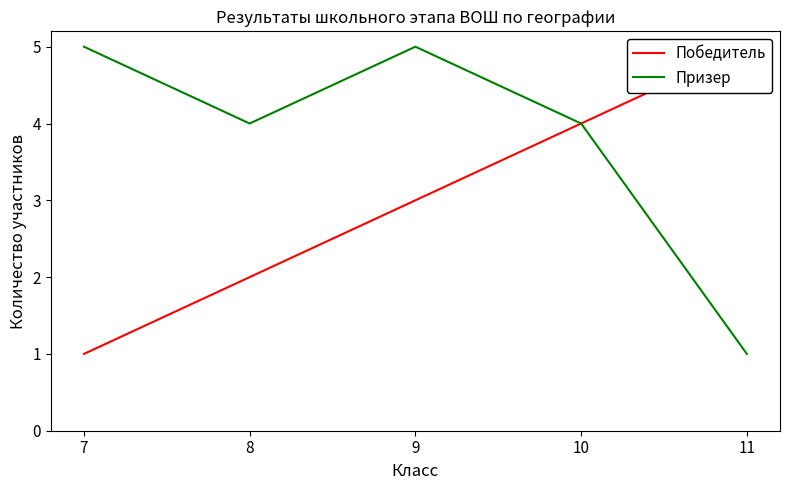

True or false: Призер has more than 0 interior local peaks.

True